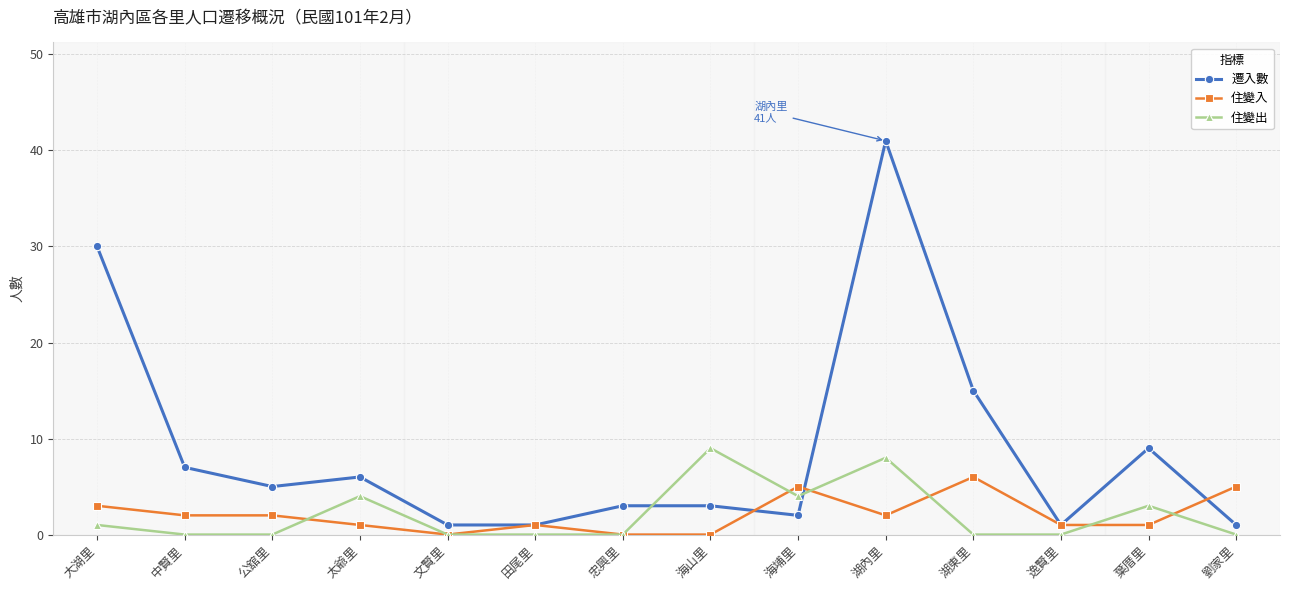

Which label corresponds to the largest value in the chart?

湖內里